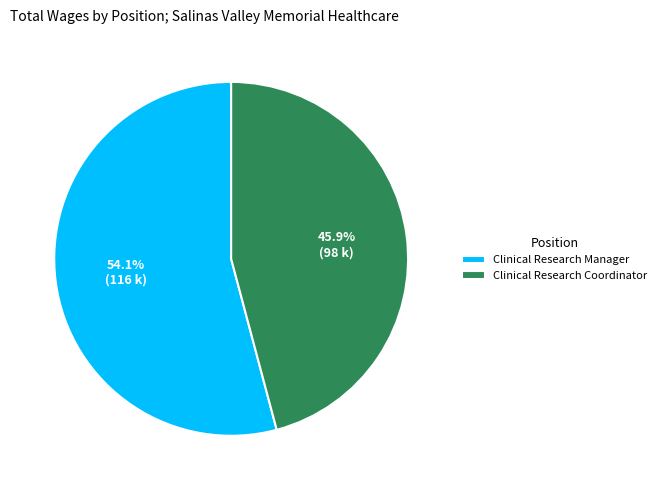

Approximately how many times larger is the value at Clinical Research Coordinator compared to Clinical Research Manager?

0.8